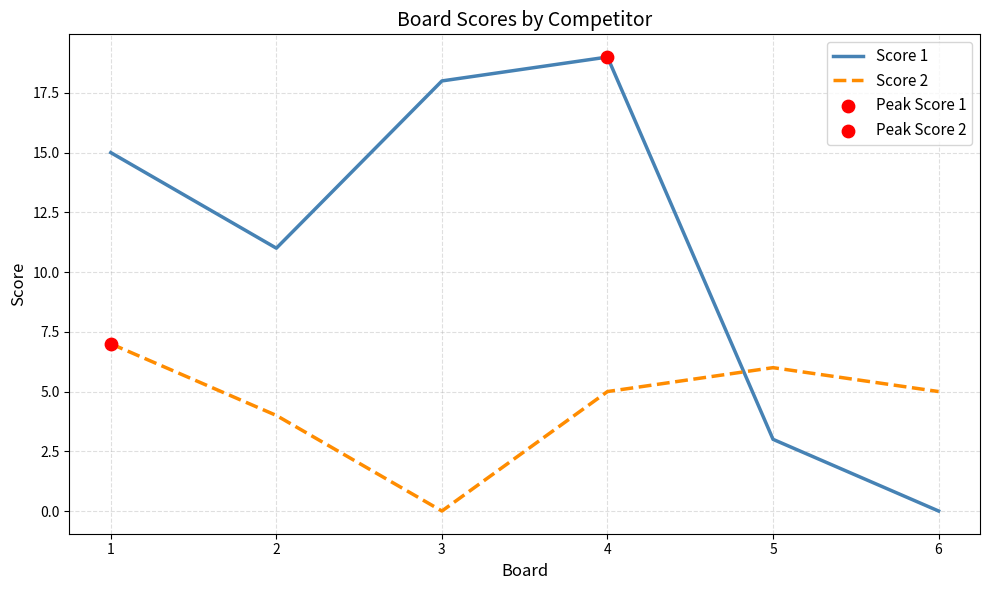

Is the value of Score 1 at 3 greater than the value of Score 2 at 3?

Yes